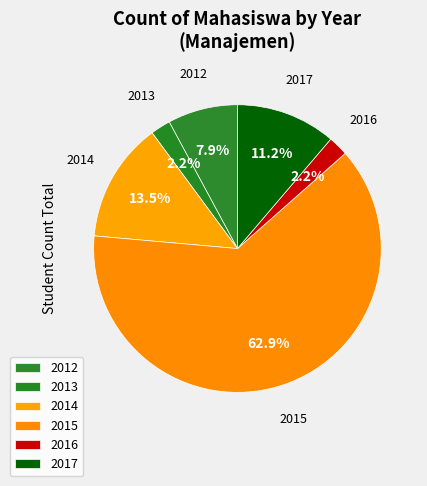

What is the change in value from 2014 to 2017?

-2